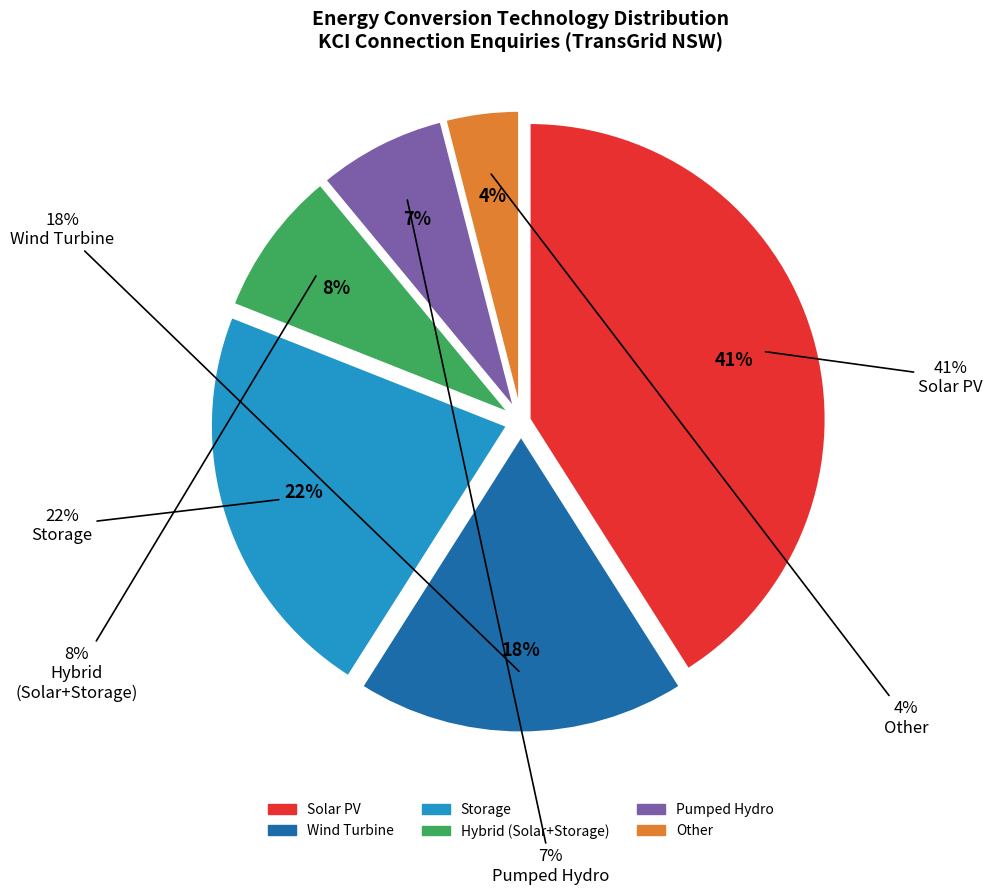

How many slices are in this pie chart?

6